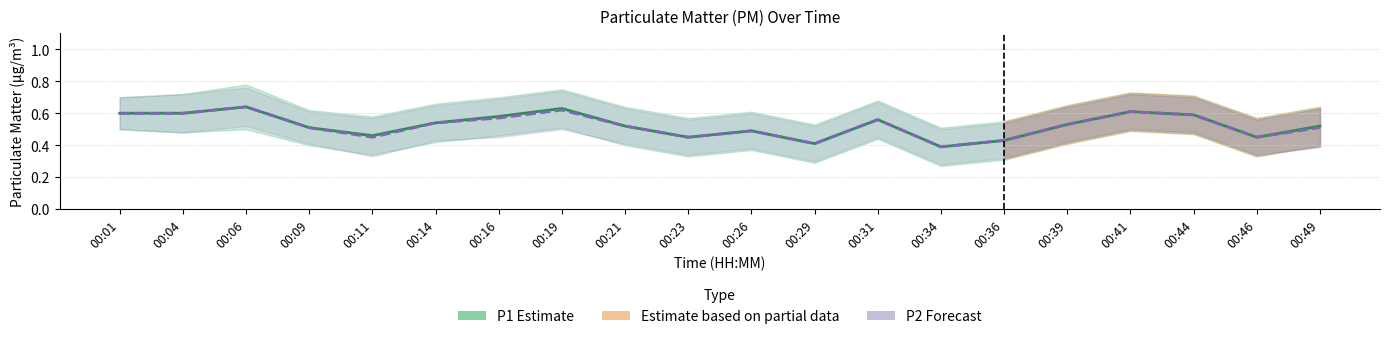

In P2 (Estimate), how many points are lower than both neighbors (excluding endpoints)?

5